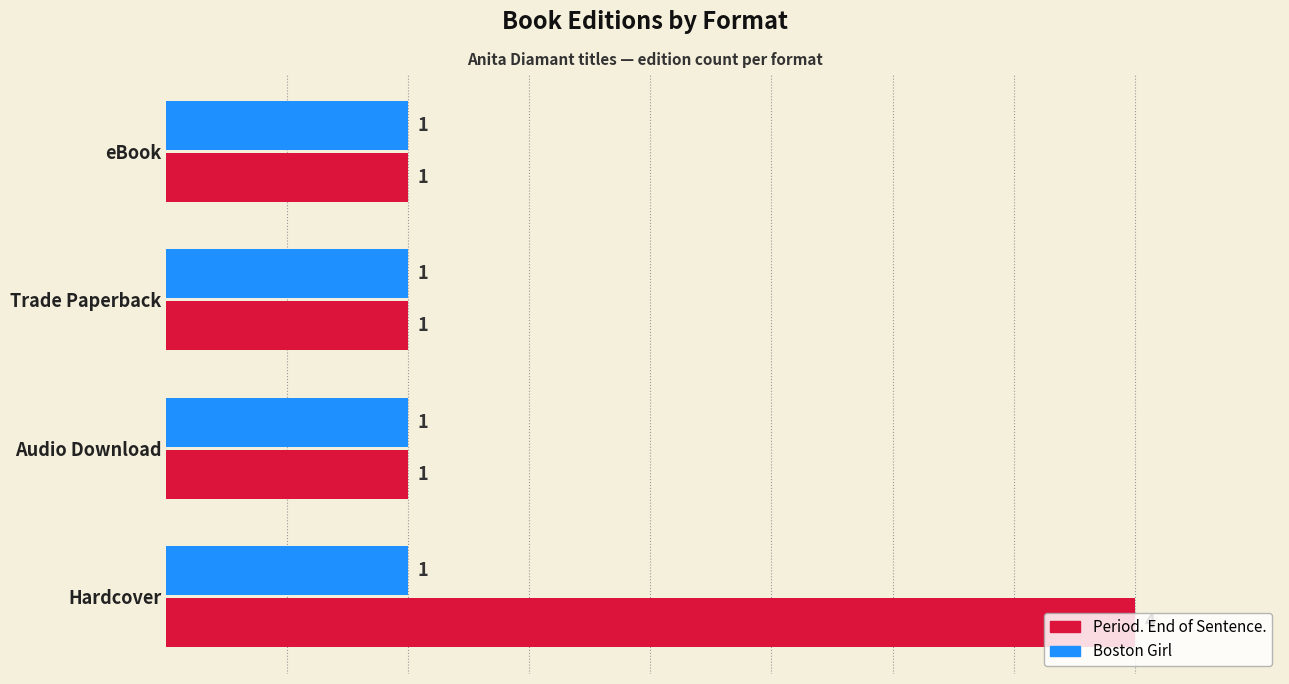

The Period. End of Sentence. series shows 1 at eBook. True or false?

True